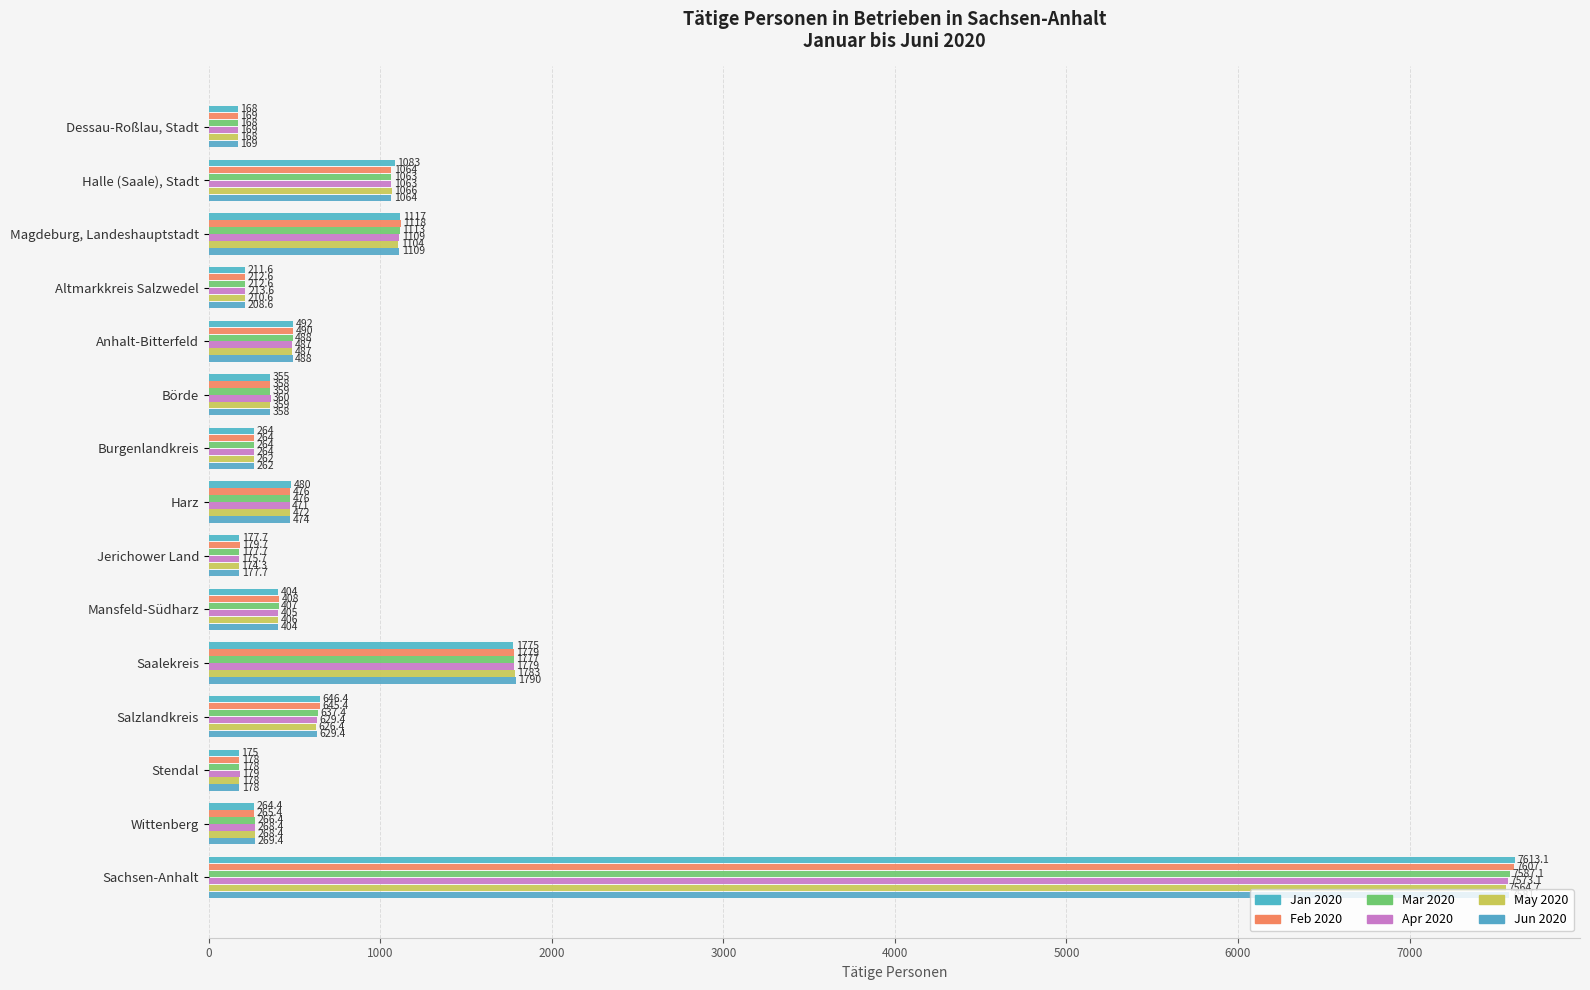

How many values in the May 2020 series are below 406?

7